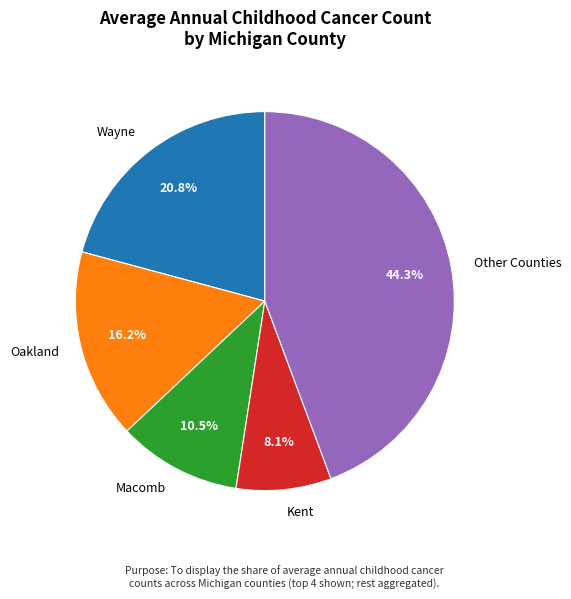

Which category has the biggest portion of the pie?

Other Counties